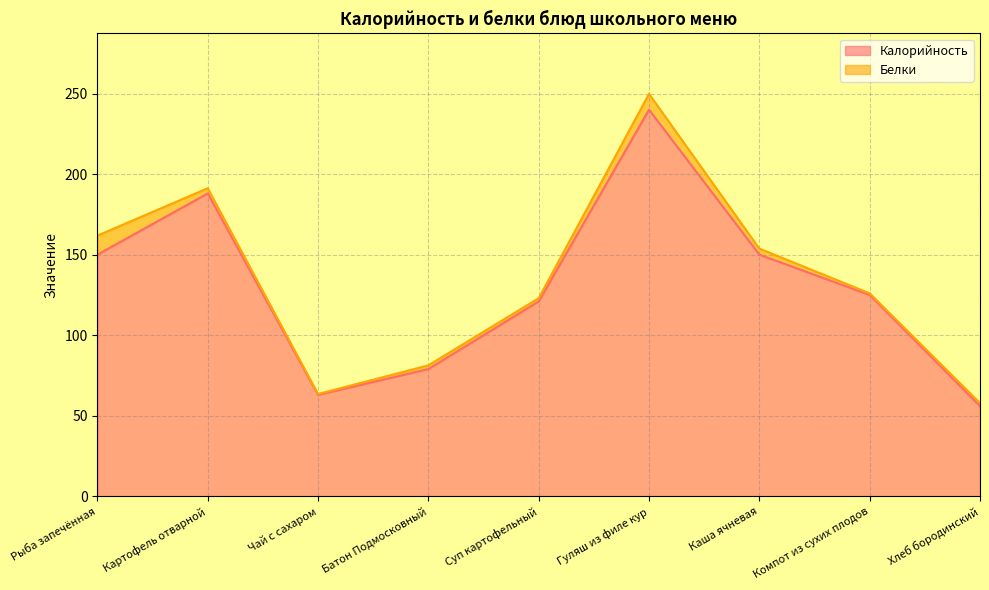

What is the value of the 3rd point from the left?

63